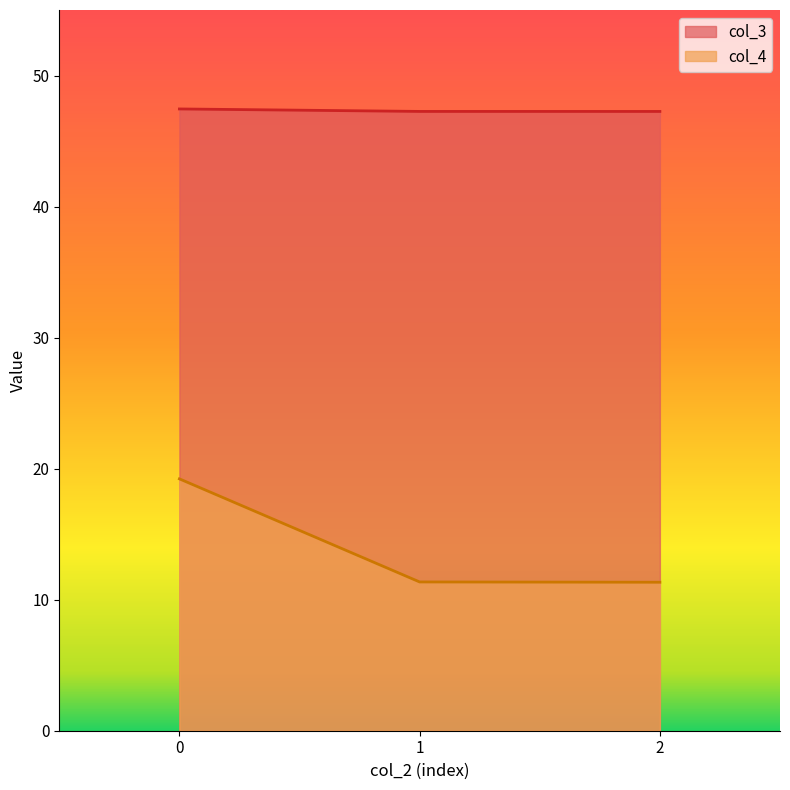

Is it true that col_3 equals 47.4 at 0?

True